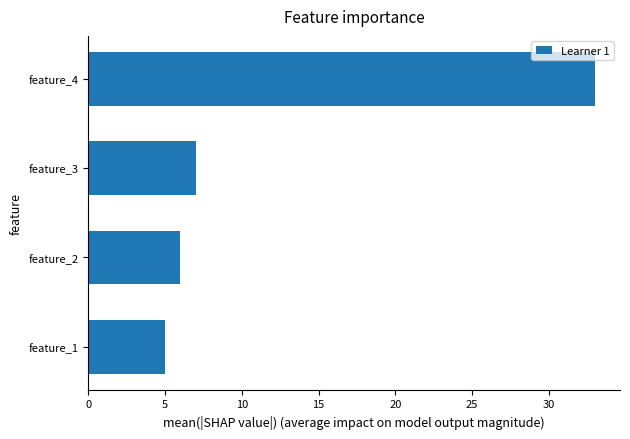

At which category does the chart reach its peak across all series?

feature_4